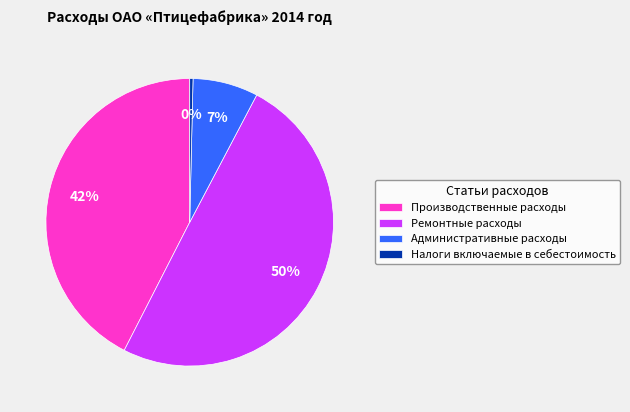

Between Ремонтные расходы and Производственные расходы, which is larger?

Ремонтные расходы